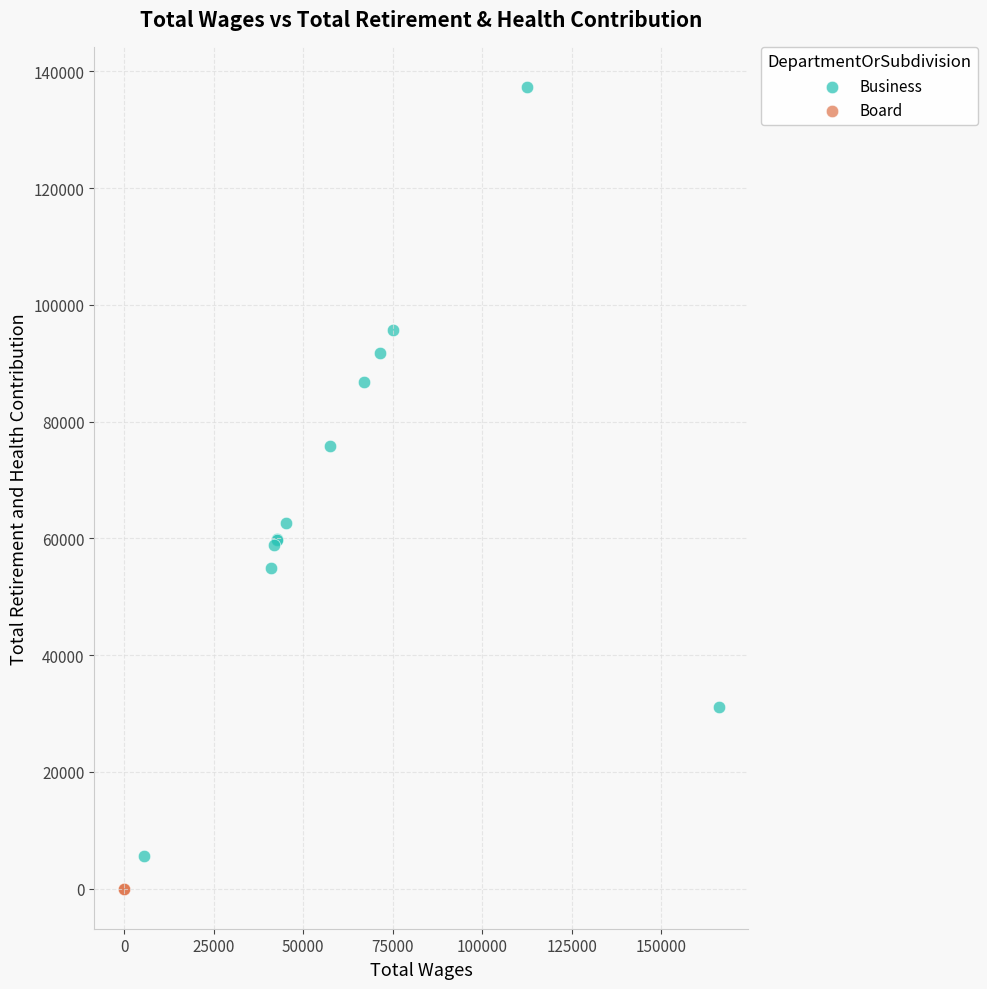

Which series reaches the maximum Y coordinate?

Business